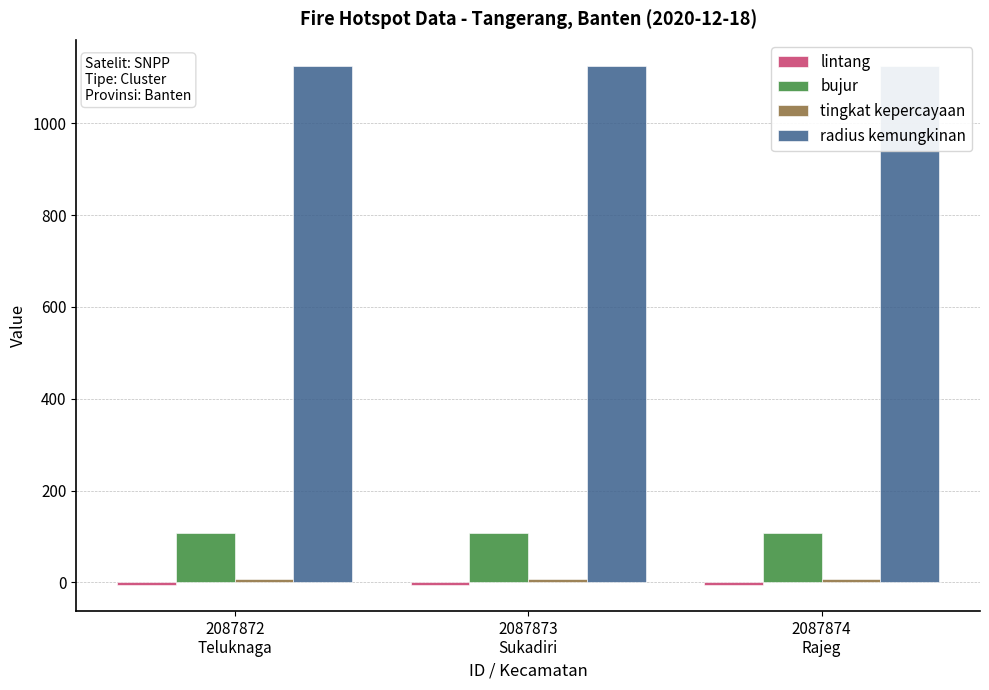

Read the bujur value at 2087874
Rajeg.

106.5